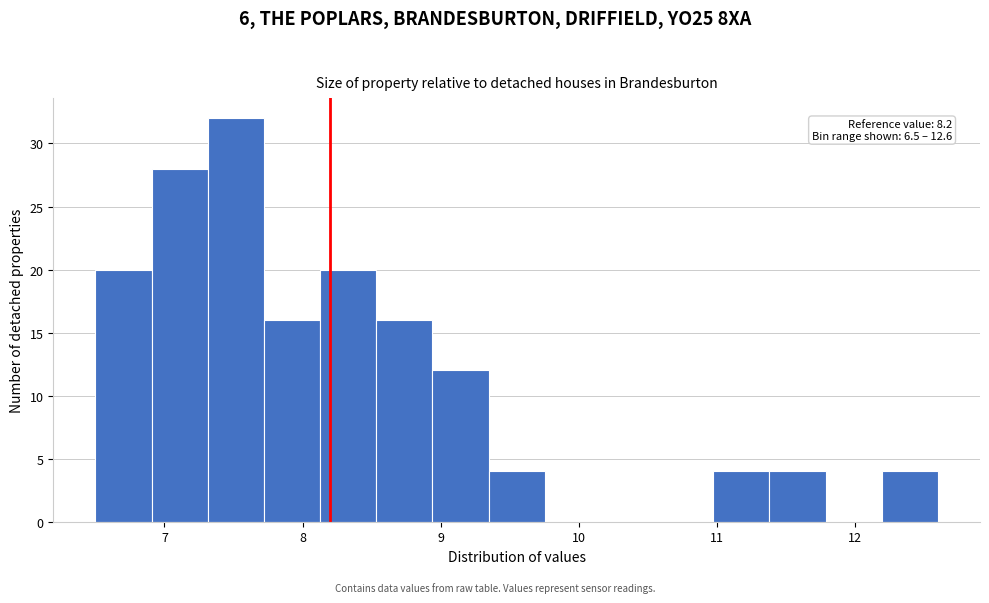

Over which range of the x-axis is the bar tallest?

7.3 to 7.7